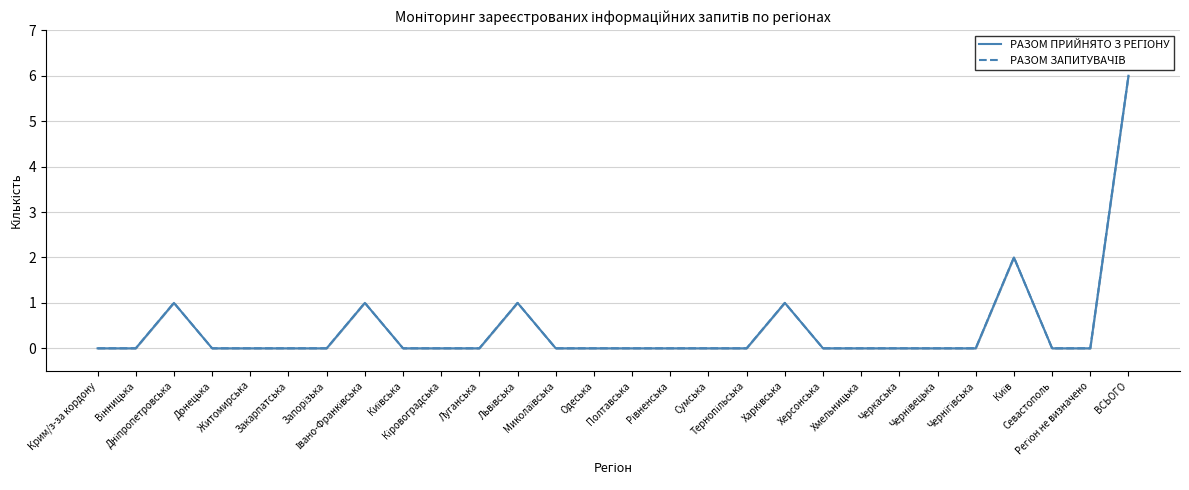

Reading left to right, what are all the values shown in this chart?

РАЗОМ ПРИЙНЯТО З РЕГІОНУ: Крим/з-за кордону=0	Вінницька=0	Дніпропетровська=1	Донецька=0	Житомирська=0	Закарпатська=0	Запорізька=0	Івано-Франківська=1	Київська=0	Кіровоградська=0	Луганська=0	Львівська=1	Миколаївська=0	Одеська=0	Полтавська=0	Рівненська=0	Сумська=0	Тернопільська=0	Харківська=1	Херсонська=0	Хмельницька=0	Черкаська=0	Чернівецька=0	Чернігівська=0	Київ=2	Севастополь=0	Регіон не визначено=0	ВСЬОГО=6
РАЗОМ ЗАПИТУВАЧІВ: Крим/з-за кордону=0	Вінницька=0	Дніпропетровська=1	Донецька=0	Житомирська=0	Закарпатська=0	Запорізька=0	Івано-Франківська=1	Київська=0	Кіровоградська=0	Луганська=0	Львівська=1	Миколаївська=0	Одеська=0	Полтавська=0	Рівненська=0	Сумська=0	Тернопільська=0	Харківська=1	Херсонська=0	Хмельницька=0	Черкаська=0	Чернівецька=0	Чернігівська=0	Київ=2	Севастополь=0	Регіон не визначено=0	ВСЬОГО=6